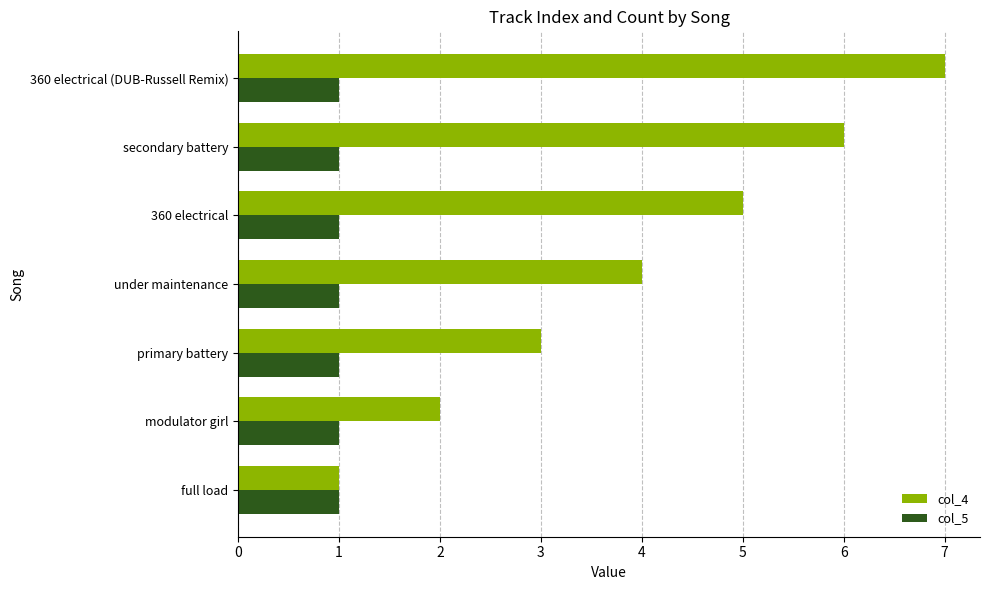

The col_5 series shows 1 at full load. True or false?

True